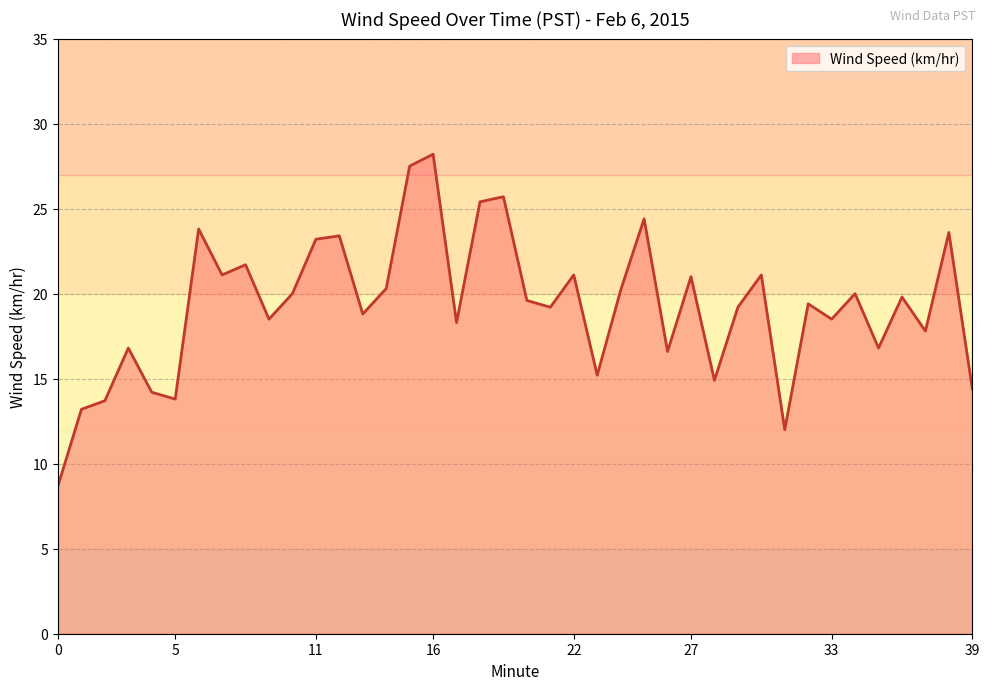

What is the smallest value displayed?

8.7